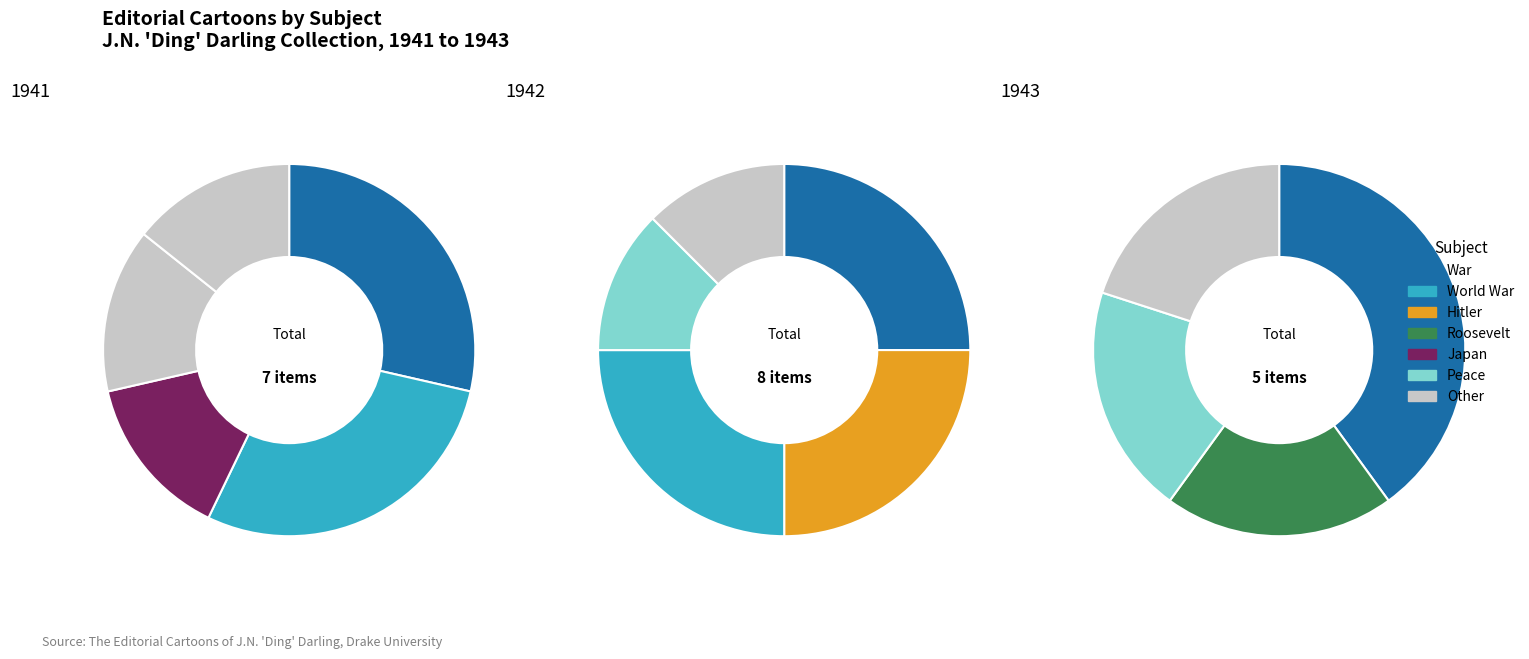

To the nearest percent, what is the difference between the Roosevelt and War slice percentages?

29%